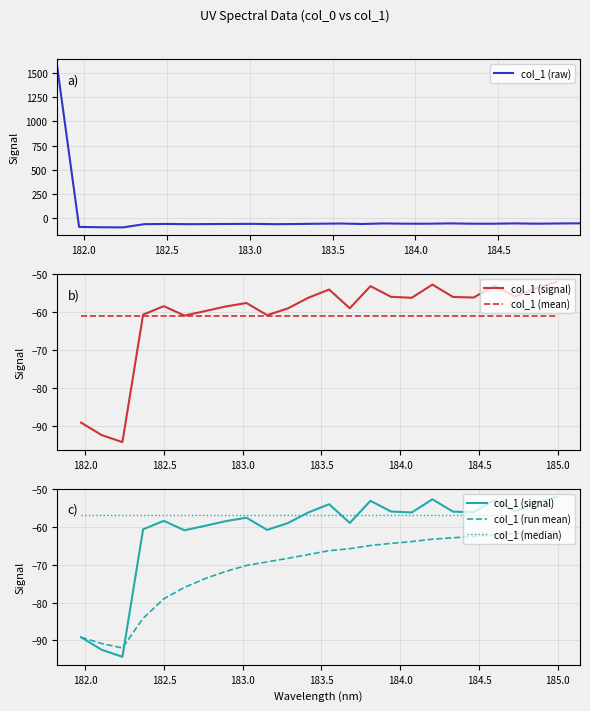

Reading left to right, what are all the values shown in this chart?

1556.7	-89.2	-92.5	-94.3	-60.7	-58.4	-60.9	-59.7	-58.5	-57.6	-60.8	-59.0	-56.2	-54.1	-59.0	-53.2	-56.0	-56.2	-52.8	-56.0	-56.2	-53.0	-55.9	-53.7	-52.1